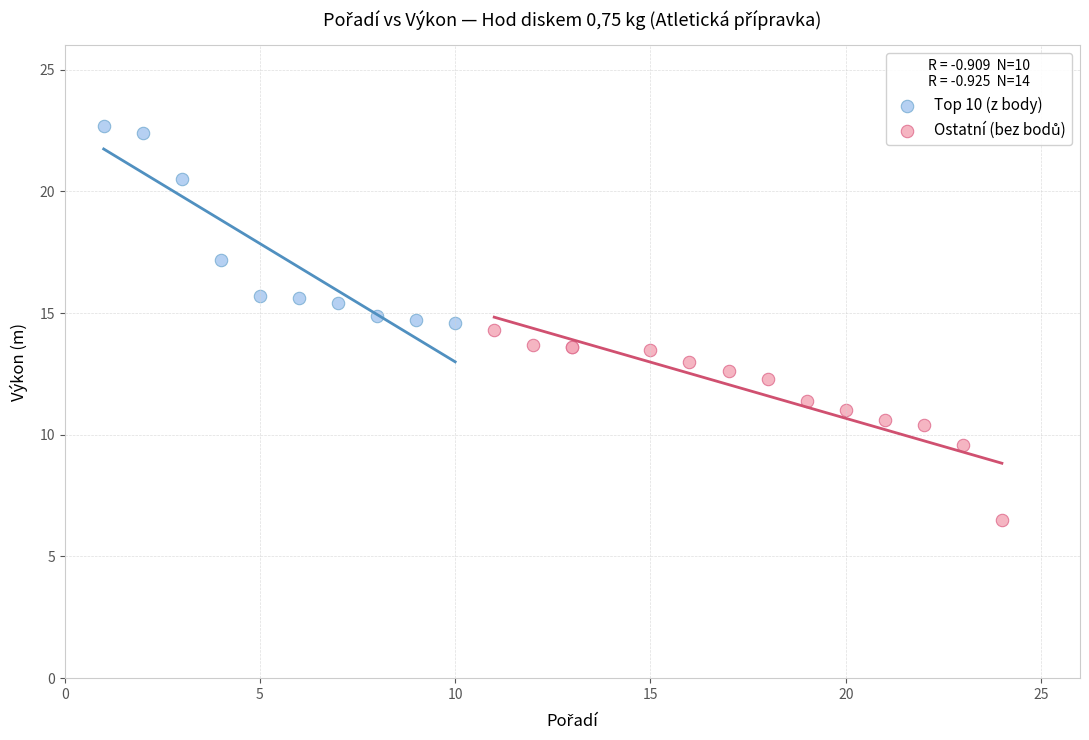

Which series reaches the maximum Y coordinate?

Top 10 (z body)